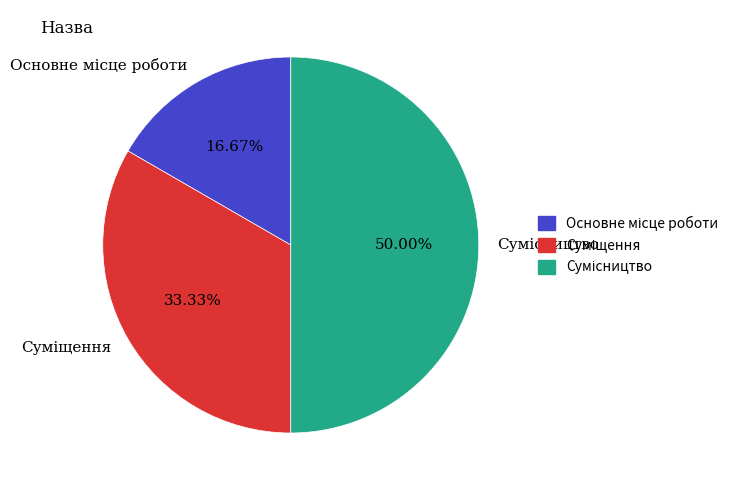

To the nearest percent, what percentage of the pie is Сумісництво?

50%